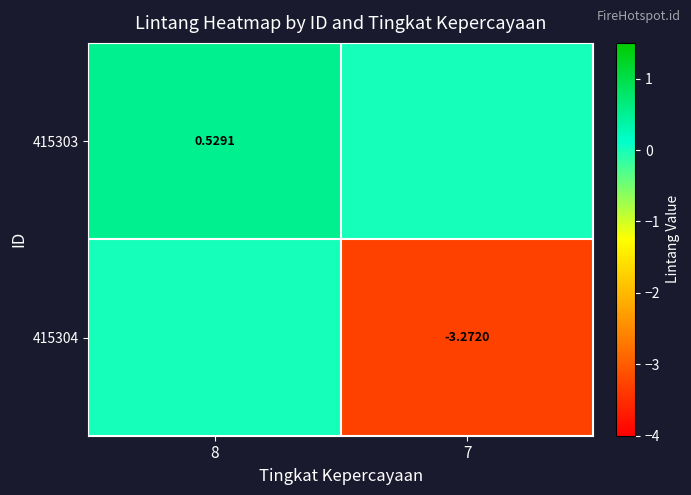

Is the value of 415303 at 8 greater than the value of 415304 at 7?

Yes